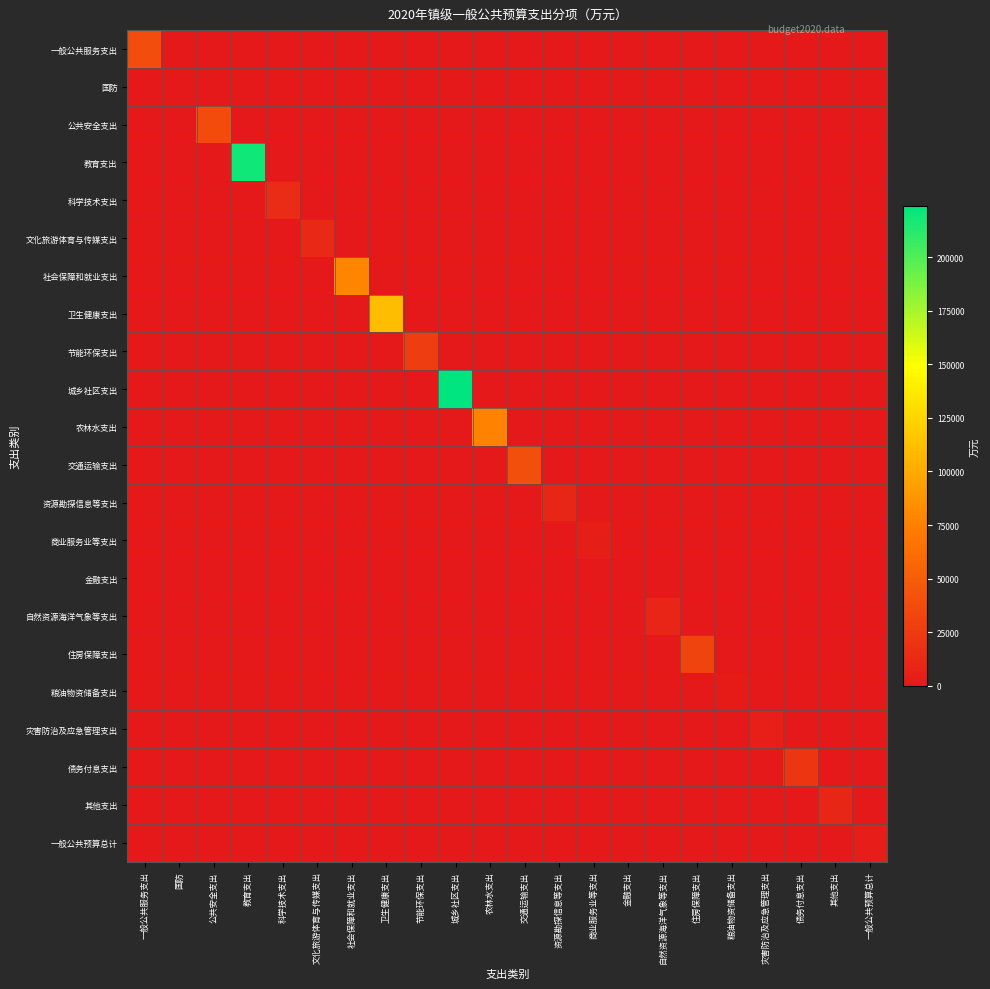

Reading left to right, transcribe all the data shown in this chart.

一般公共服务支出: 一般公共服务支出=37679	国防=0	公共安全支出=0	教育支出=0	科学技术支出=0	文化旅游体育与传媒支出=0	社会保障和就业支出=0	卫生健康支出=0	节能环保支出=0	城乡社区支出=0	农林水支出=0	交通运输支出=0	资源勘探信息等支出=0	商业服务业等支出=0	金融支出=0	自然资源海洋气象等支出=0	住房保障支出=0	粮油物资储备支出=0	灾害防治及应急管理支出=0	债务付息支出=0	其他支出=0	一般公共预算总计=0
国防: 一般公共服务支出=0	国防=868	公共安全支出=0	教育支出=0	科学技术支出=0	文化旅游体育与传媒支出=0	社会保障和就业支出=0	卫生健康支出=0	节能环保支出=0	城乡社区支出=0	农林水支出=0	交通运输支出=0	资源勘探信息等支出=0	商业服务业等支出=0	金融支出=0	自然资源海洋气象等支出=0	住房保障支出=0	粮油物资储备支出=0	灾害防治及应急管理支出=0	债务付息支出=0	其他支出=0	一般公共预算总计=0
公共安全支出: 一般公共服务支出=0	国防=0	公共安全支出=36773	教育支出=0	科学技术支出=0	文化旅游体育与传媒支出=0	社会保障和就业支出=0	卫生健康支出=0	节能环保支出=0	城乡社区支出=0	农林水支出=0	交通运输支出=0	资源勘探信息等支出=0	商业服务业等支出=0	金融支出=0	自然资源海洋气象等支出=0	住房保障支出=0	粮油物资储备支出=0	灾害防治及应急管理支出=0	债务付息支出=0	其他支出=0	一般公共预算总计=0
教育支出: 一般公共服务支出=0	国防=0	公共安全支出=0	教育支出=218712	科学技术支出=0	文化旅游体育与传媒支出=0	社会保障和就业支出=0	卫生健康支出=0	节能环保支出=0	城乡社区支出=0	农林水支出=0	交通运输支出=0	资源勘探信息等支出=0	商业服务业等支出=0	金融支出=0	自然资源海洋气象等支出=0	住房保障支出=0	粮油物资储备支出=0	灾害防治及应急管理支出=0	债务付息支出=0	其他支出=0	一般公共预算总计=0
科学技术支出: 一般公共服务支出=0	国防=0	公共安全支出=0	教育支出=0	科学技术支出=13957	文化旅游体育与传媒支出=0	社会保障和就业支出=0	卫生健康支出=0	节能环保支出=0	城乡社区支出=0	农林水支出=0	交通运输支出=0	资源勘探信息等支出=0	商业服务业等支出=0	金融支出=0	自然资源海洋气象等支出=0	住房保障支出=0	粮油物资储备支出=0	灾害防治及应急管理支出=0	债务付息支出=0	其他支出=0	一般公共预算总计=0
文化旅游体育与传媒支出: 一般公共服务支出=0	国防=0	公共安全支出=0	教育支出=0	科学技术支出=0	文化旅游体育与传媒支出=11972	社会保障和就业支出=0	卫生健康支出=0	节能环保支出=0	城乡社区支出=0	农林水支出=0	交通运输支出=0	资源勘探信息等支出=0	商业服务业等支出=0	金融支出=0	自然资源海洋气象等支出=0	住房保障支出=0	粮油物资储备支出=0	灾害防治及应急管理支出=0	债务付息支出=0	其他支出=0	一般公共预算总计=0
社会保障和就业支出: 一般公共服务支出=0	国防=0	公共安全支出=0	教育支出=0	科学技术支出=0	文化旅游体育与传媒支出=0	社会保障和就业支出=78221	卫生健康支出=0	节能环保支出=0	城乡社区支出=0	农林水支出=0	交通运输支出=0	资源勘探信息等支出=0	商业服务业等支出=0	金融支出=0	自然资源海洋气象等支出=0	住房保障支出=0	粮油物资储备支出=0	灾害防治及应急管理支出=0	债务付息支出=0	其他支出=0	一般公共预算总计=0
卫生健康支出: 一般公共服务支出=0	国防=0	公共安全支出=0	教育支出=0	科学技术支出=0	文化旅游体育与传媒支出=0	社会保障和就业支出=0	卫生健康支出=110875	节能环保支出=0	城乡社区支出=0	农林水支出=0	交通运输支出=0	资源勘探信息等支出=0	商业服务业等支出=0	金融支出=0	自然资源海洋气象等支出=0	住房保障支出=0	粮油物资储备支出=0	灾害防治及应急管理支出=0	债务付息支出=0	其他支出=0	一般公共预算总计=0
节能环保支出: 一般公共服务支出=0	国防=0	公共安全支出=0	教育支出=0	科学技术支出=0	文化旅游体育与传媒支出=0	社会保障和就业支出=0	卫生健康支出=0	节能环保支出=26810	城乡社区支出=0	农林水支出=0	交通运输支出=0	资源勘探信息等支出=0	商业服务业等支出=0	金融支出=0	自然资源海洋气象等支出=0	住房保障支出=0	粮油物资储备支出=0	灾害防治及应急管理支出=0	债务付息支出=0	其他支出=0	一般公共预算总计=0
城乡社区支出: 一般公共服务支出=0	国防=0	公共安全支出=0	教育支出=0	科学技术支出=0	文化旅游体育与传媒支出=0	社会保障和就业支出=0	卫生健康支出=0	节能环保支出=0	城乡社区支出=223887	农林水支出=0	交通运输支出=0	资源勘探信息等支出=0	商业服务业等支出=0	金融支出=0	自然资源海洋气象等支出=0	住房保障支出=0	粮油物资储备支出=0	灾害防治及应急管理支出=0	债务付息支出=0	其他支出=0	一般公共预算总计=0
农林水支出: 一般公共服务支出=0	国防=0	公共安全支出=0	教育支出=0	科学技术支出=0	文化旅游体育与传媒支出=0	社会保障和就业支出=0	卫生健康支出=0	节能环保支出=0	城乡社区支出=0	农林水支出=76521	交通运输支出=0	资源勘探信息等支出=0	商业服务业等支出=0	金融支出=0	自然资源海洋气象等支出=0	住房保障支出=0	粮油物资储备支出=0	灾害防治及应急管理支出=0	债务付息支出=0	其他支出=0	一般公共预算总计=0
交通运输支出: 一般公共服务支出=0	国防=0	公共安全支出=0	教育支出=0	科学技术支出=0	文化旅游体育与传媒支出=0	社会保障和就业支出=0	卫生健康支出=0	节能环保支出=0	城乡社区支出=0	农林水支出=0	交通运输支出=40169	资源勘探信息等支出=0	商业服务业等支出=0	金融支出=0	自然资源海洋气象等支出=0	住房保障支出=0	粮油物资储备支出=0	灾害防治及应急管理支出=0	债务付息支出=0	其他支出=0	一般公共预算总计=0
资源勘探信息等支出: 一般公共服务支出=0	国防=0	公共安全支出=0	教育支出=0	科学技术支出=0	文化旅游体育与传媒支出=0	社会保障和就业支出=0	卫生健康支出=0	节能环保支出=0	城乡社区支出=0	农林水支出=0	交通运输支出=0	资源勘探信息等支出=9953	商业服务业等支出=0	金融支出=0	自然资源海洋气象等支出=0	住房保障支出=0	粮油物资储备支出=0	灾害防治及应急管理支出=0	债务付息支出=0	其他支出=0	一般公共预算总计=0
商业服务业等支出: 一般公共服务支出=0	国防=0	公共安全支出=0	教育支出=0	科学技术支出=0	文化旅游体育与传媒支出=0	社会保障和就业支出=0	卫生健康支出=0	节能环保支出=0	城乡社区支出=0	农林水支出=0	交通运输支出=0	资源勘探信息等支出=0	商业服务业等支出=3640	金融支出=0	自然资源海洋气象等支出=0	住房保障支出=0	粮油物资储备支出=0	灾害防治及应急管理支出=0	债务付息支出=0	其他支出=0	一般公共预算总计=0
金融支出: 一般公共服务支出=0	国防=0	公共安全支出=0	教育支出=0	科学技术支出=0	文化旅游体育与传媒支出=0	社会保障和就业支出=0	卫生健康支出=0	节能环保支出=0	城乡社区支出=0	农林水支出=0	交通运输支出=0	资源勘探信息等支出=0	商业服务业等支出=0	金融支出=210	自然资源海洋气象等支出=0	住房保障支出=0	粮油物资储备支出=0	灾害防治及应急管理支出=0	债务付息支出=0	其他支出=0	一般公共预算总计=0
自然资源海洋气象等支出: 一般公共服务支出=0	国防=0	公共安全支出=0	教育支出=0	科学技术支出=0	文化旅游体育与传媒支出=0	社会保障和就业支出=0	卫生健康支出=0	节能环保支出=0	城乡社区支出=0	农林水支出=0	交通运输支出=0	资源勘探信息等支出=0	商业服务业等支出=0	金融支出=0	自然资源海洋气象等支出=9081	住房保障支出=0	粮油物资储备支出=0	灾害防治及应急管理支出=0	债务付息支出=0	其他支出=0	一般公共预算总计=0
住房保障支出: 一般公共服务支出=0	国防=0	公共安全支出=0	教育支出=0	科学技术支出=0	文化旅游体育与传媒支出=0	社会保障和就业支出=0	卫生健康支出=0	节能环保支出=0	城乡社区支出=0	农林水支出=0	交通运输支出=0	资源勘探信息等支出=0	商业服务业等支出=0	金融支出=0	自然资源海洋气象等支出=0	住房保障支出=31981	粮油物资储备支出=0	灾害防治及应急管理支出=0	债务付息支出=0	其他支出=0	一般公共预算总计=0
粮油物资储备支出: 一般公共服务支出=0	国防=0	公共安全支出=0	教育支出=0	科学技术支出=0	文化旅游体育与传媒支出=0	社会保障和就业支出=0	卫生健康支出=0	节能环保支出=0	城乡社区支出=0	农林水支出=0	交通运输支出=0	资源勘探信息等支出=0	商业服务业等支出=0	金融支出=0	自然资源海洋气象等支出=0	住房保障支出=0	粮油物资储备支出=2159	灾害防治及应急管理支出=0	债务付息支出=0	其他支出=0	一般公共预算总计=0
灾害防治及应急管理支出: 一般公共服务支出=0	国防=0	公共安全支出=0	教育支出=0	科学技术支出=0	文化旅游体育与传媒支出=0	社会保障和就业支出=0	卫生健康支出=0	节能环保支出=0	城乡社区支出=0	农林水支出=0	交通运输支出=0	资源勘探信息等支出=0	商业服务业等支出=0	金融支出=0	自然资源海洋气象等支出=0	住房保障支出=0	粮油物资储备支出=0	灾害防治及应急管理支出=4483	债务付息支出=0	其他支出=0	一般公共预算总计=0
债务付息支出: 一般公共服务支出=0	国防=0	公共安全支出=0	教育支出=0	科学技术支出=0	文化旅游体育与传媒支出=0	社会保障和就业支出=0	卫生健康支出=0	节能环保支出=0	城乡社区支出=0	农林水支出=0	交通运输支出=0	资源勘探信息等支出=0	商业服务业等支出=0	金融支出=0	自然资源海洋气象等支出=0	住房保障支出=0	粮油物资储备支出=0	灾害防治及应急管理支出=0	债务付息支出=21131	其他支出=0	一般公共预算总计=0
其他支出: 一般公共服务支出=0	国防=0	公共安全支出=0	教育支出=0	科学技术支出=0	文化旅游体育与传媒支出=0	社会保障和就业支出=0	卫生健康支出=0	节能环保支出=0	城乡社区支出=0	农林水支出=0	交通运输支出=0	资源勘探信息等支出=0	商业服务业等支出=0	金融支出=0	自然资源海洋气象等支出=0	住房保障支出=0	粮油物资储备支出=0	灾害防治及应急管理支出=0	债务付息支出=0	其他支出=9919	一般公共预算总计=0
一般公共预算总计: 一般公共服务支出=0	国防=0	公共安全支出=0	教育支出=0	科学技术支出=0	文化旅游体育与传媒支出=0	社会保障和就业支出=0	卫生健康支出=0	节能环保支出=0	城乡社区支出=0	农林水支出=0	交通运输支出=0	资源勘探信息等支出=0	商业服务业等支出=0	金融支出=0	自然资源海洋气象等支出=0	住房保障支出=0	粮油物资储备支出=0	灾害防治及应急管理支出=0	债务付息支出=0	其他支出=0	一般公共预算总计=3215